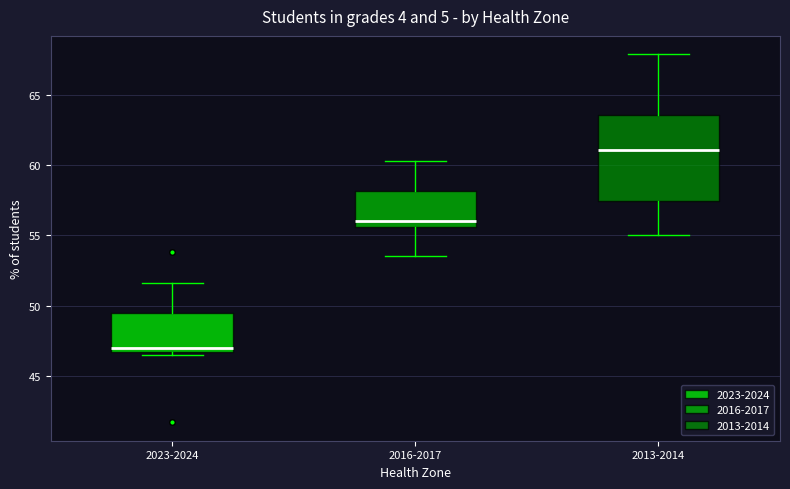

Where is the lower edge of the box for 2013-2014 on the y-axis? The values are not printed on the chart, so give them approximately, as read against the axis.

57.5